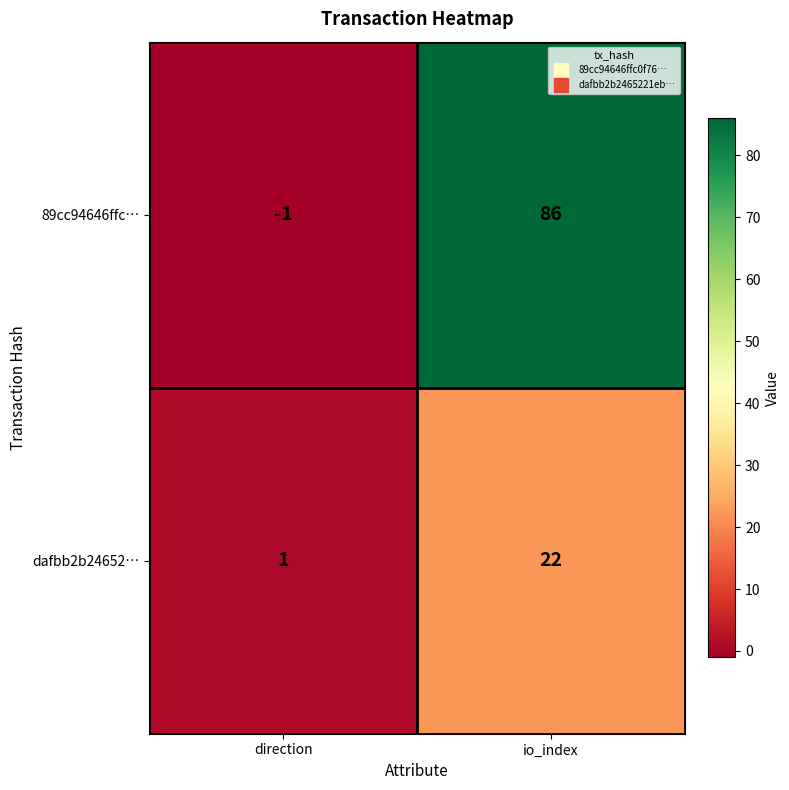

How many series are shown in this chart?

2